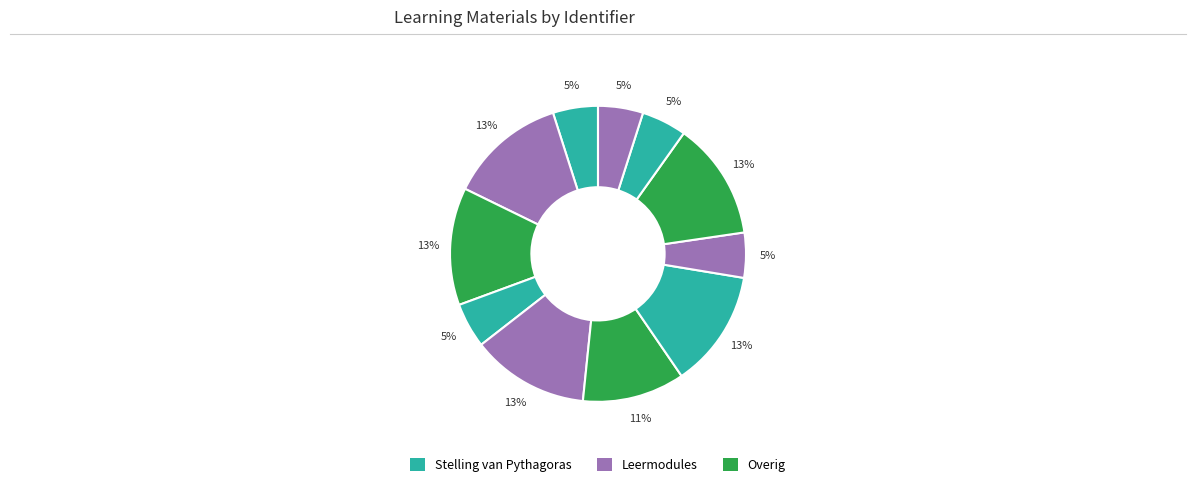

How many segments does this pie chart have?

11